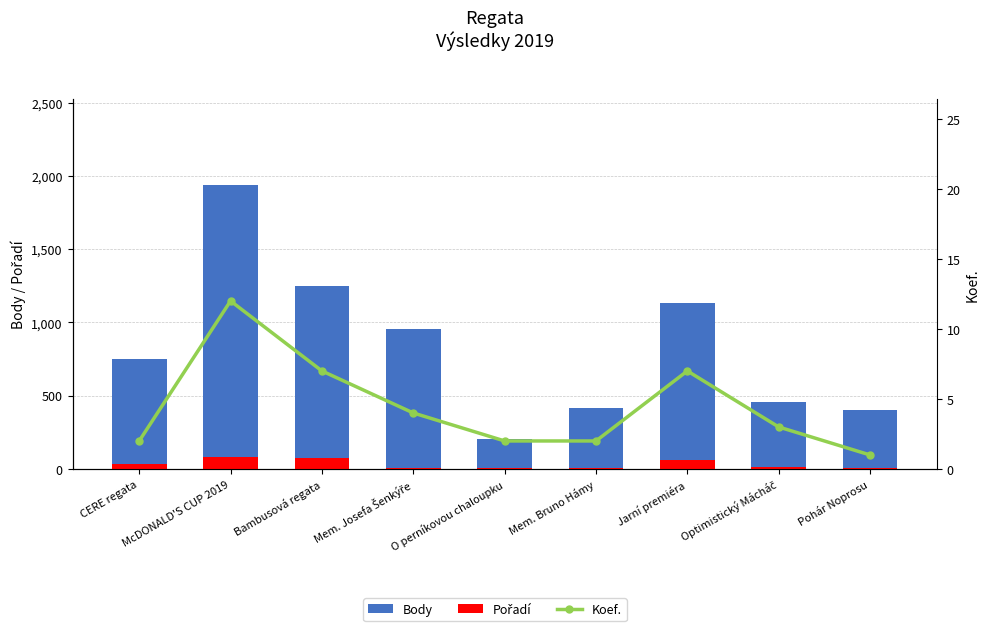

Reading left to right, what are all the values shown in this chart?

Body: 753	1940	1247	957	202	419	1132	456	402
Pořadí: 35	80	72	8	7	7	60	16	7
Koef.: 2	12	7	4	2	2	7	3	1